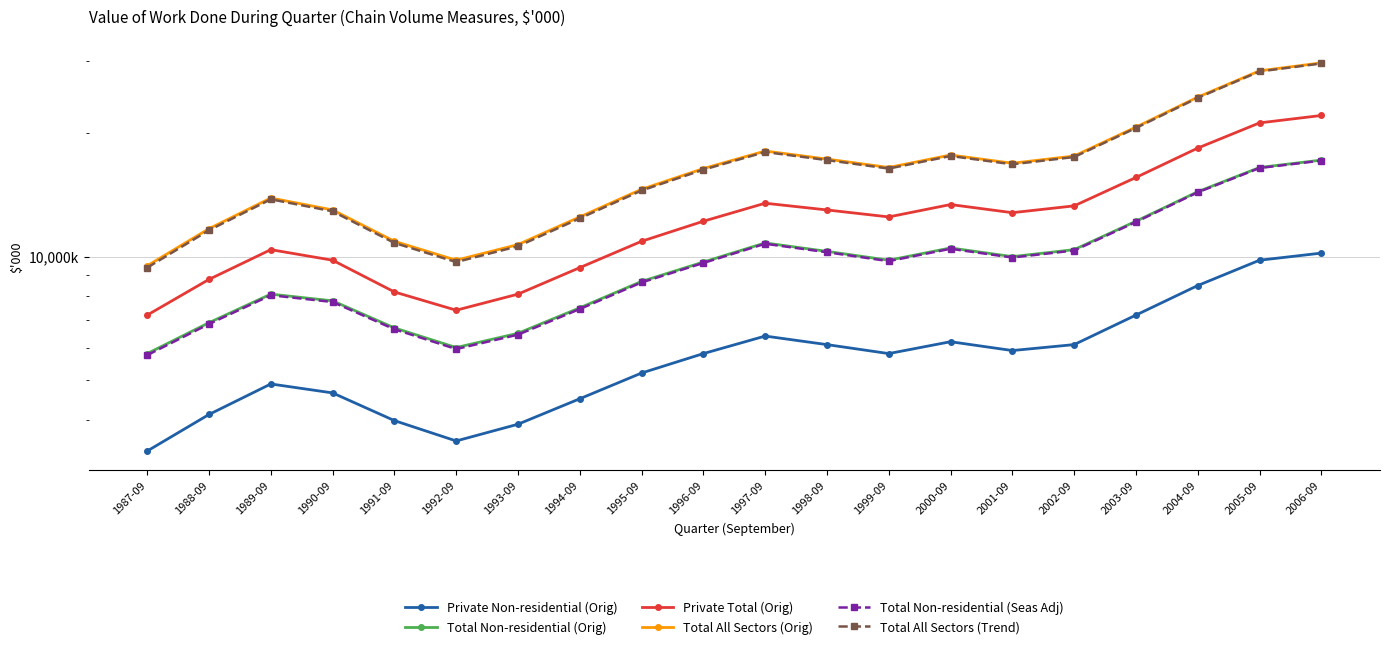

Where is the first local minimum for Total All Sectors (Orig)?

1992-09